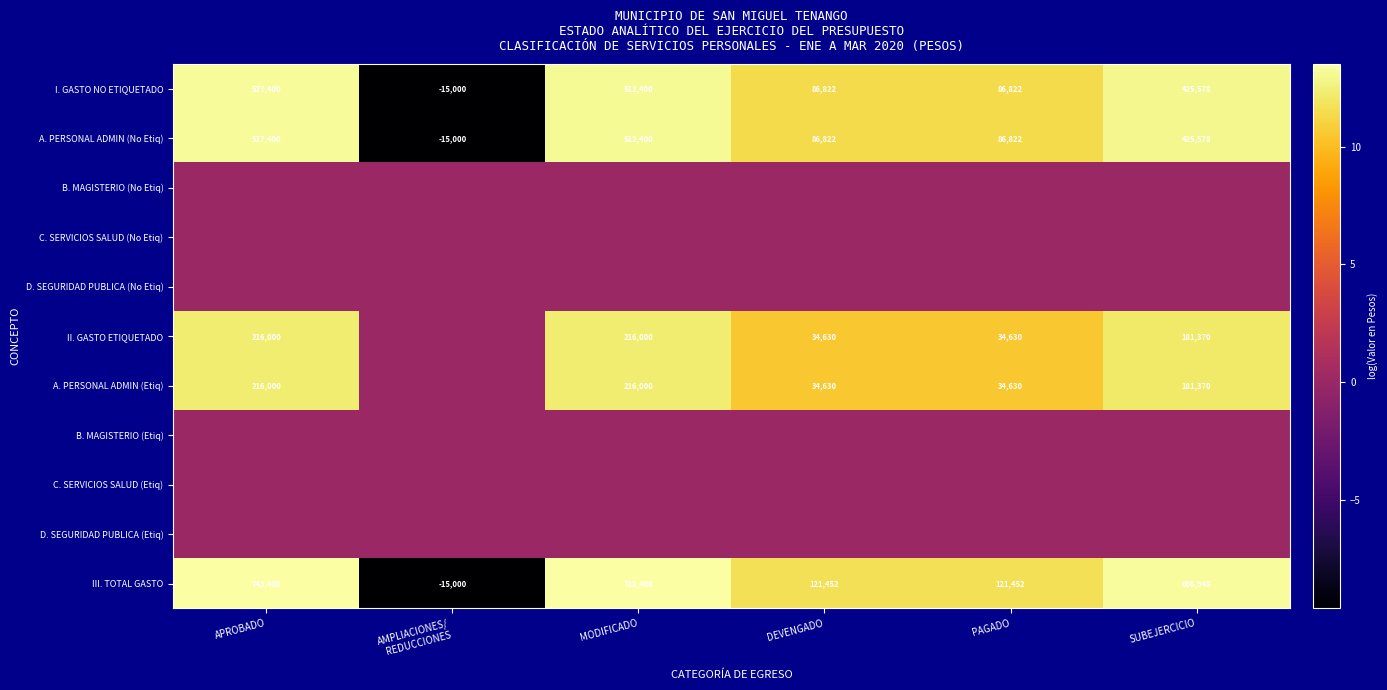

What is the average value of the III. TOTAL GASTO series?

384442